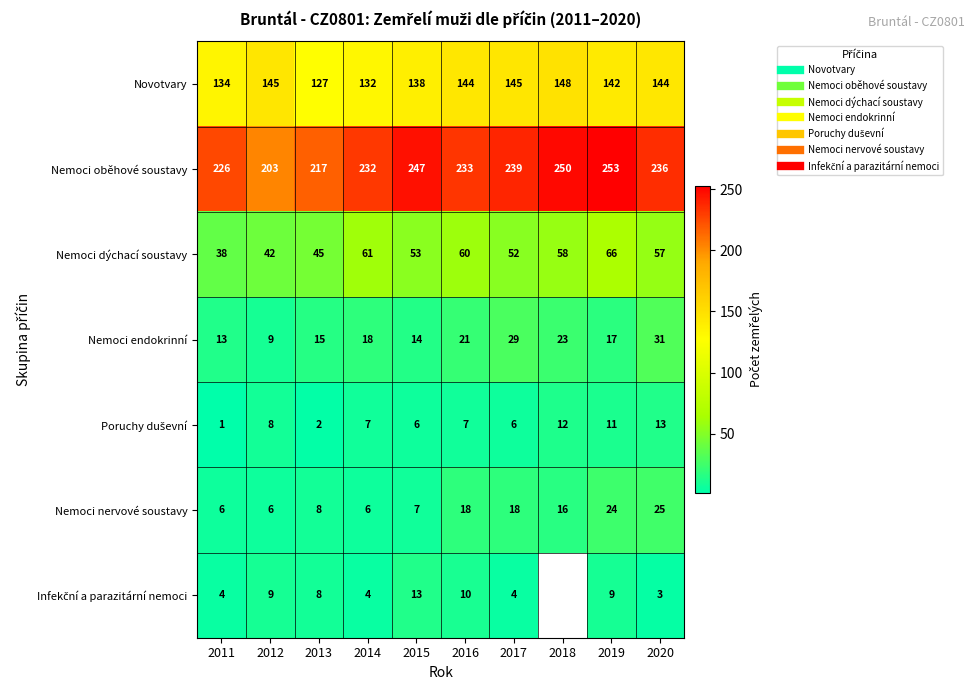

True or false: Poruchy duševní has a value of 8.0 at 2012.

True